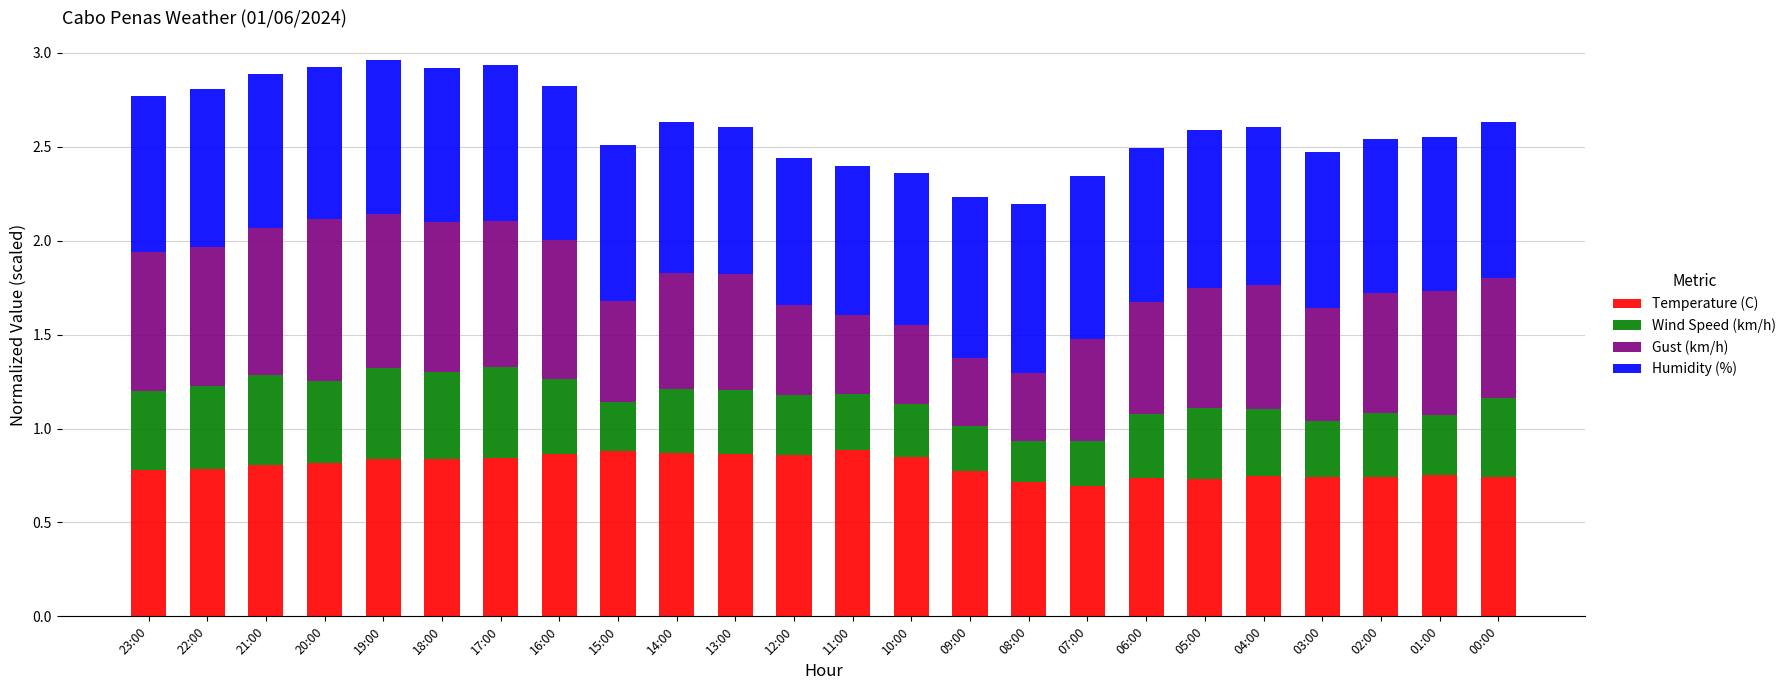

What is the sum of the Temperature (C) values at 07:00 and 00:00?

1.4